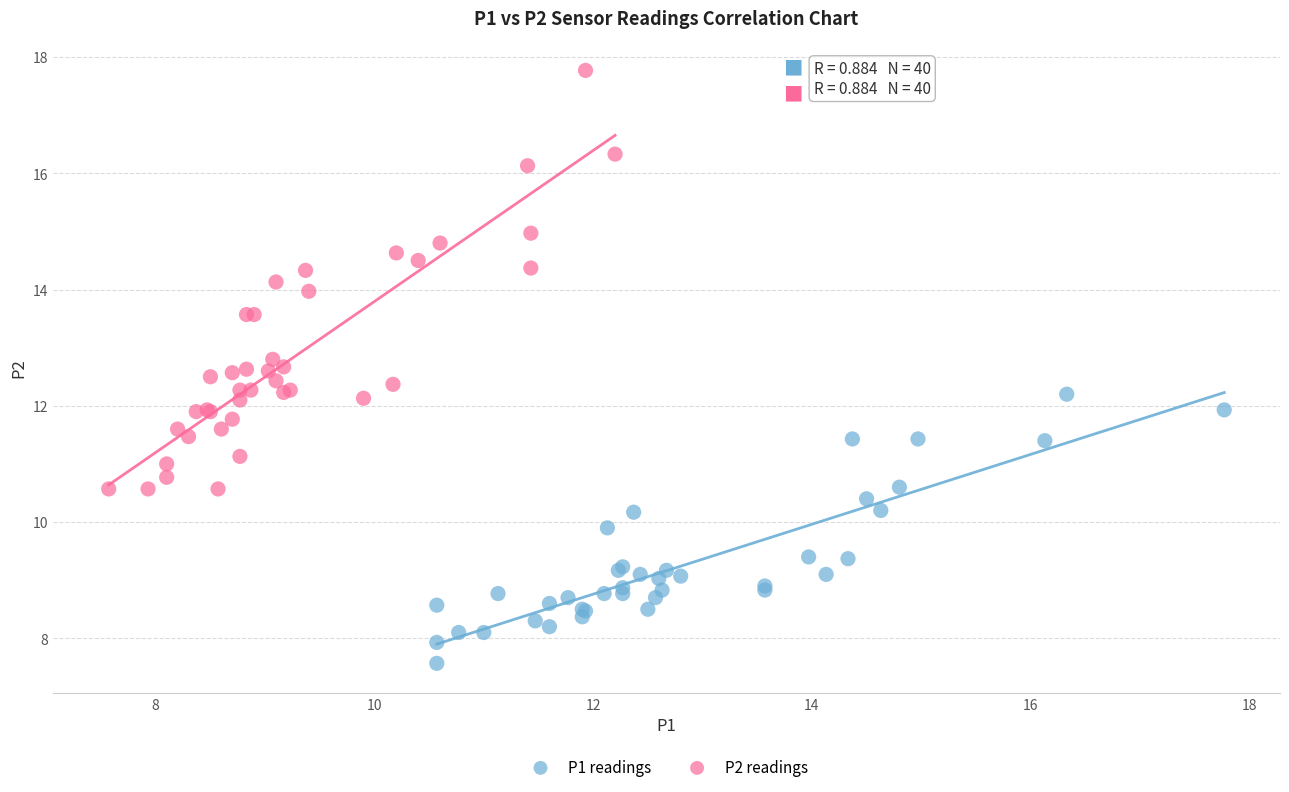

Which series reaches the maximum Y coordinate?

P2 readings